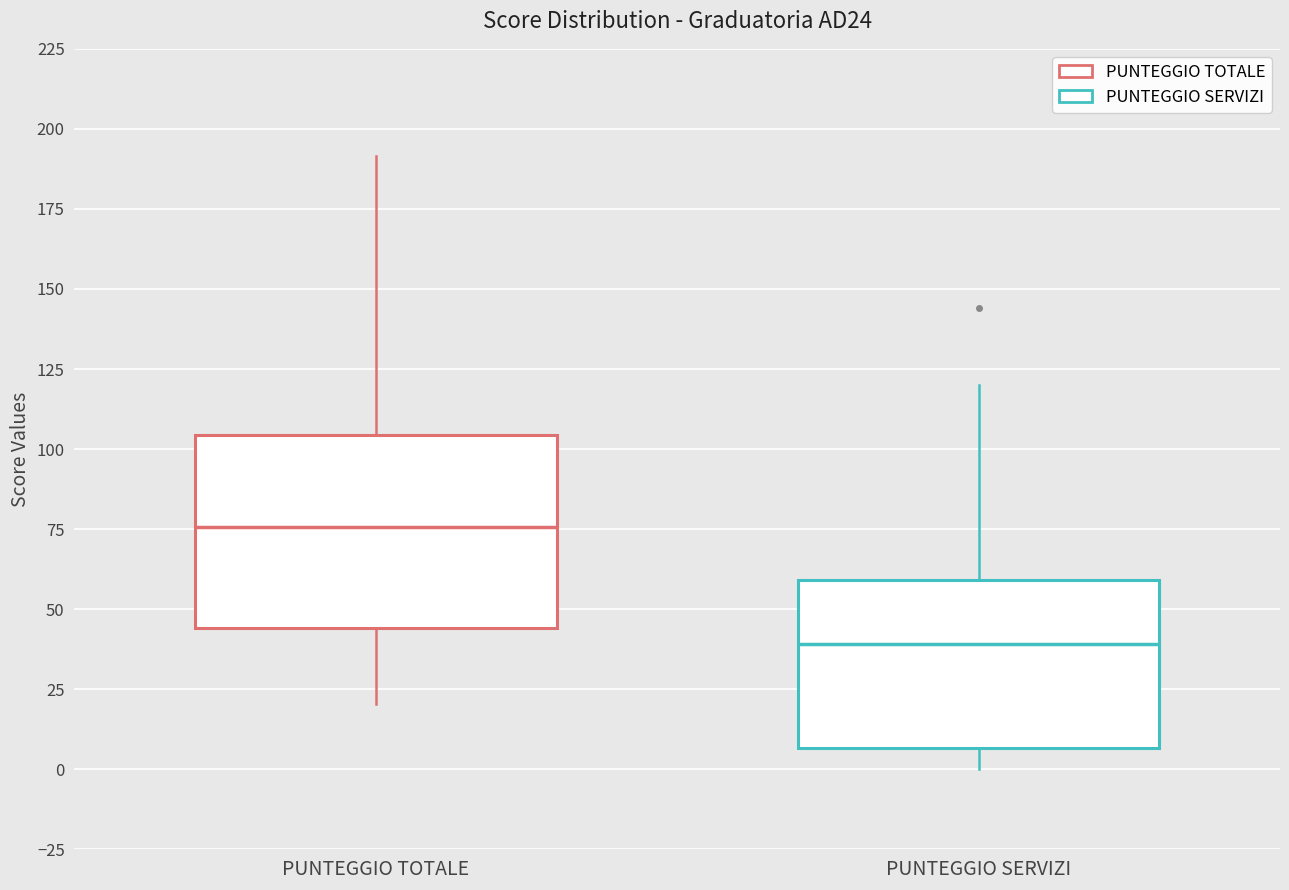

Which box has the lowest median line?

PUNTEGGIO SERVIZI